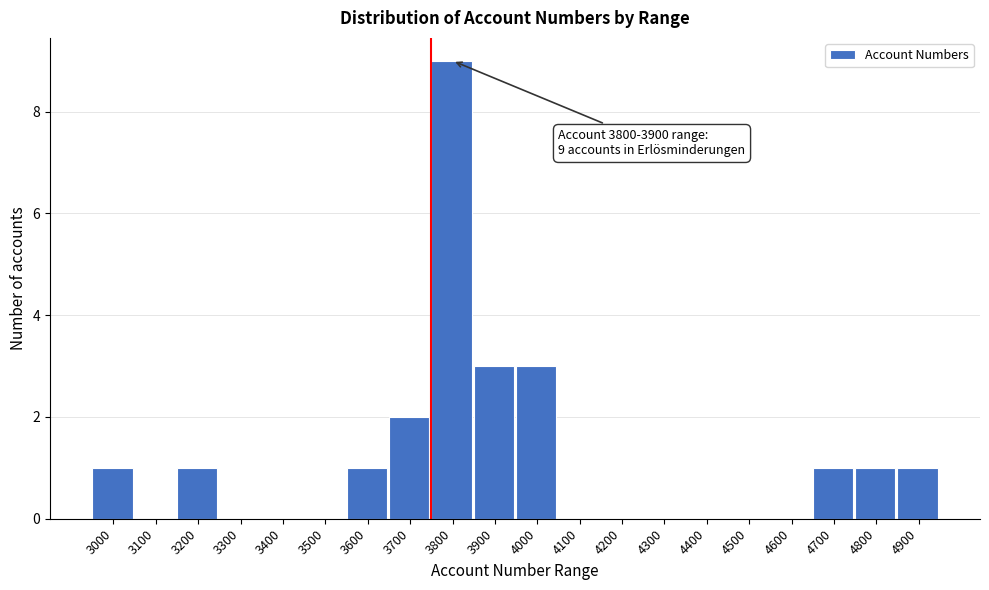

Reading right to left, list all the values displayed in this chart.

4900=1	4800=1	4700=1	4600=0	4500=0	4400=0	4300=0	4200=0	4100=0	4000=3	3900=3	3800=9	3700=2	3600=1	3500=0	3400=0	3300=0	3200=1	3100=0	3000=1